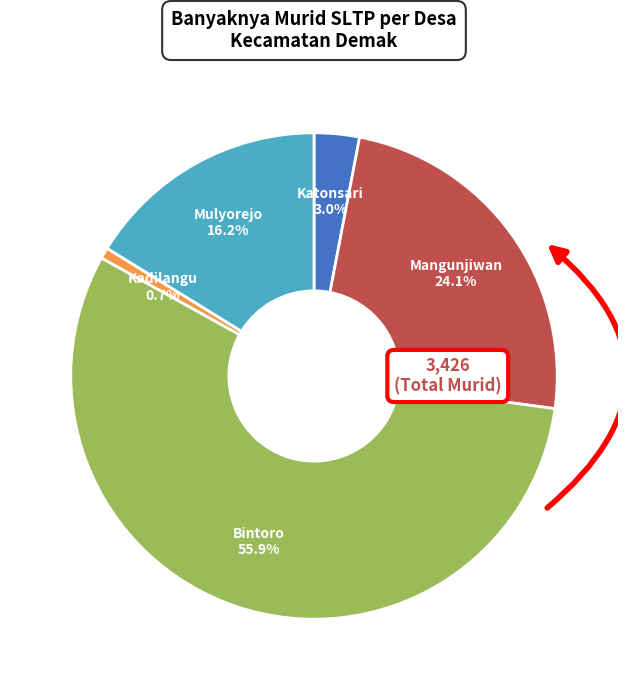

Which has a higher value, Mulyorejo or Mangunjiwan?

Mangunjiwan